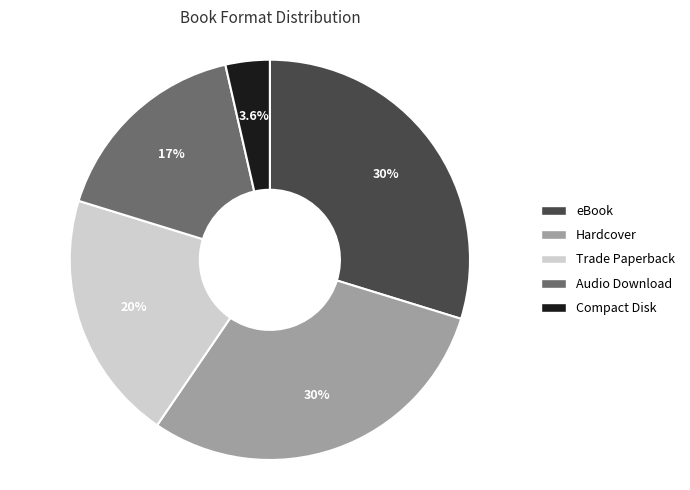

What percentage is the eBook slice, to the nearest percent?

30%